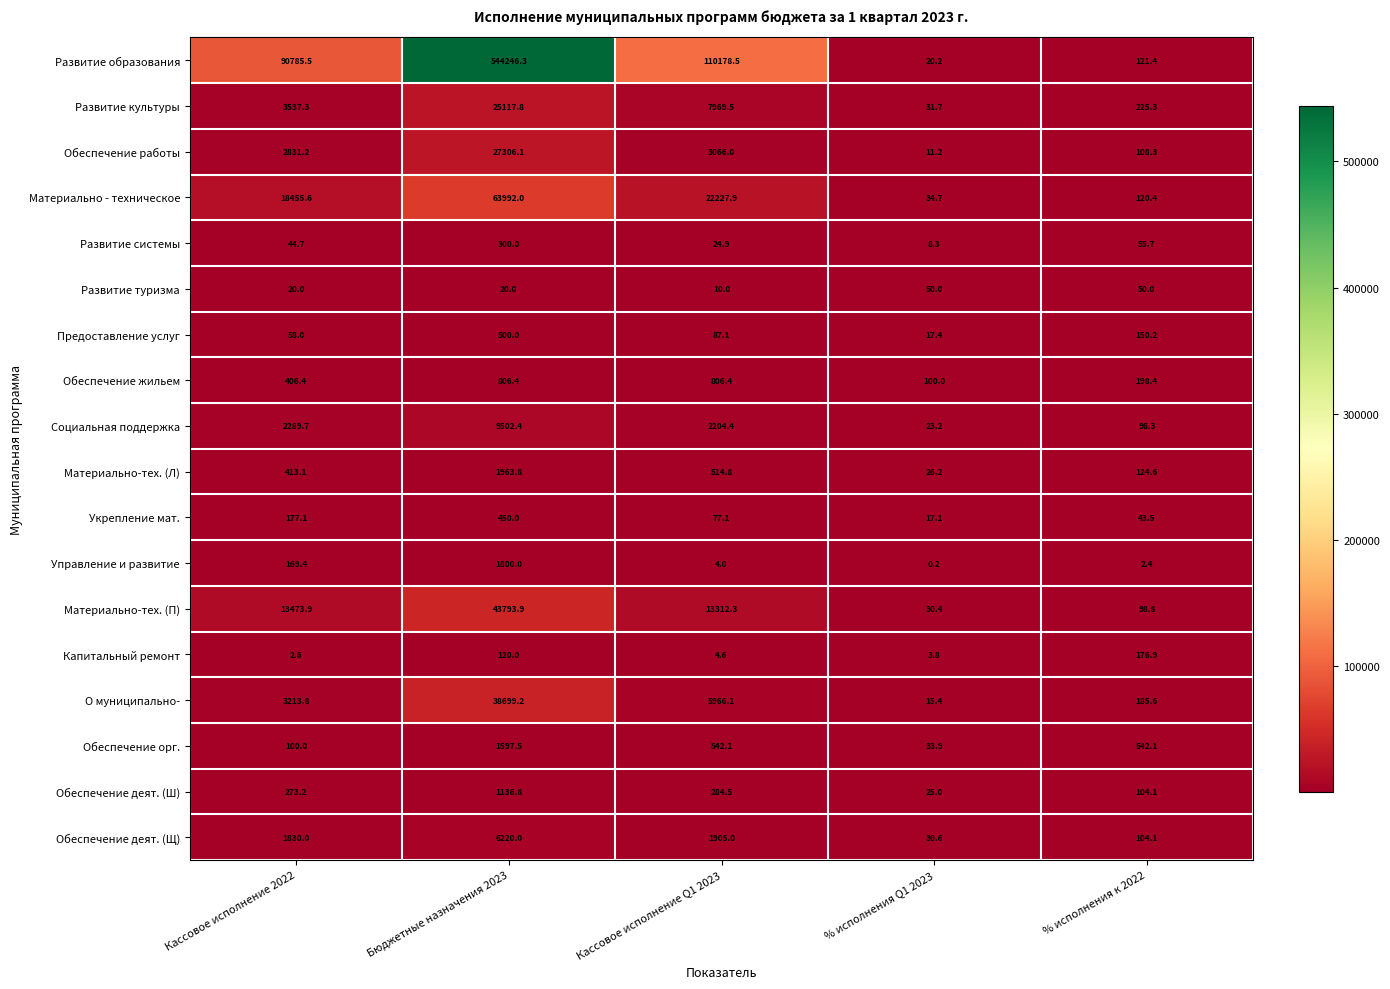

Count the number of data series in this chart.

18